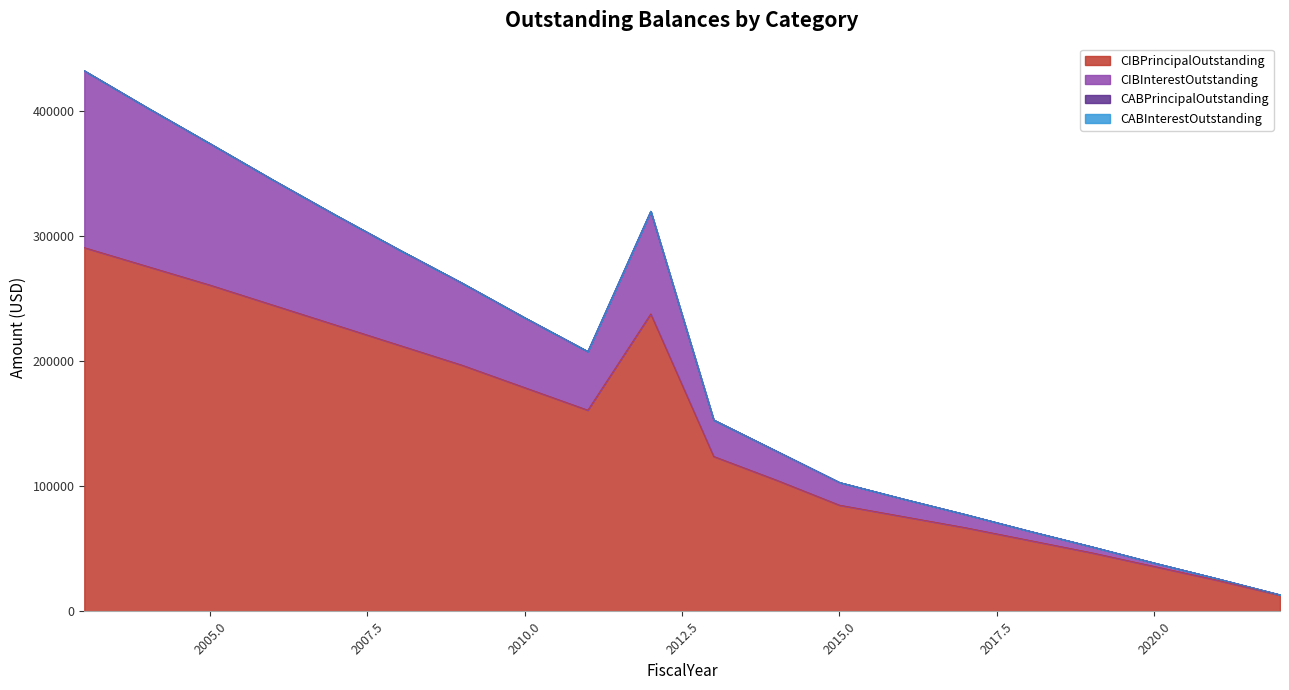

At which label is CIBPrincipalOutstanding closest to 152000?

2011